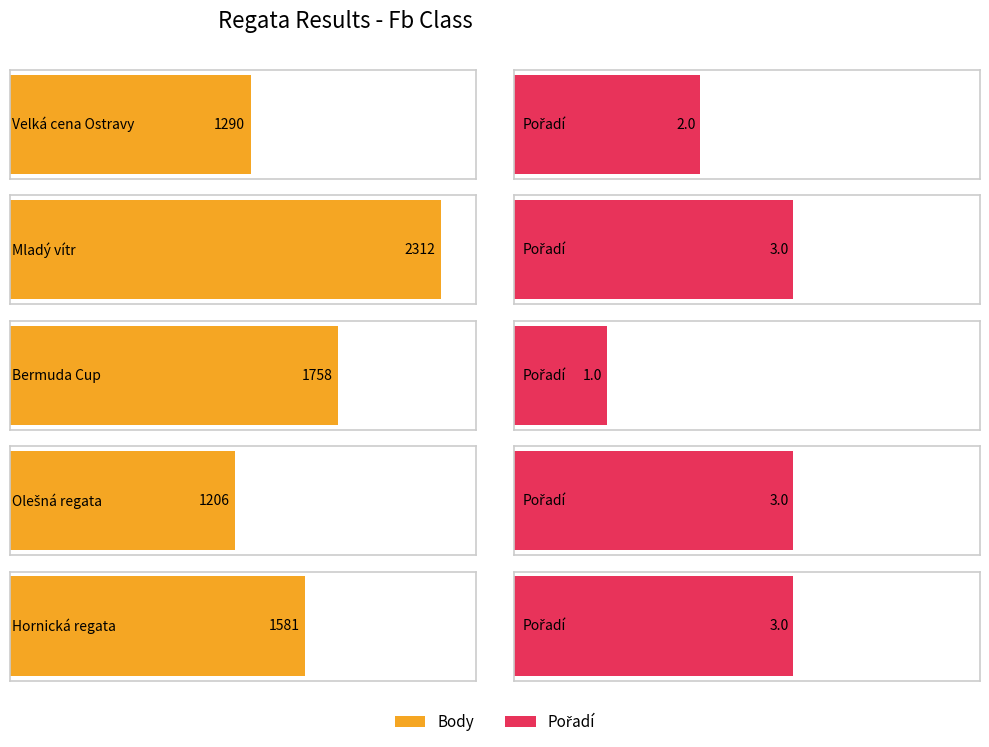

Where is Body nearest to the value 1759?

Bermuda Cup